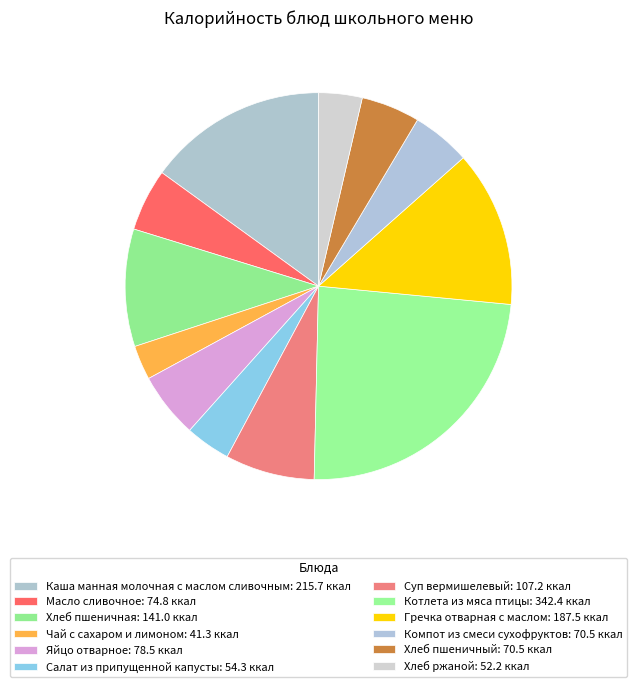

What is the largest slice in the pie chart?

Котлета из мяса птицы